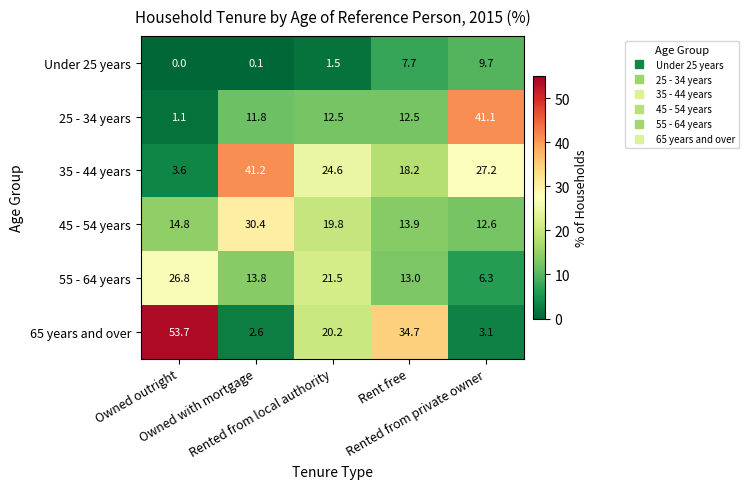

Rank the series at Owned outright from lowest to highest value.

Under 25 years, 25 - 34 years, 35 - 44 years, 45 - 54 years, 55 - 64 years, 65 years and over